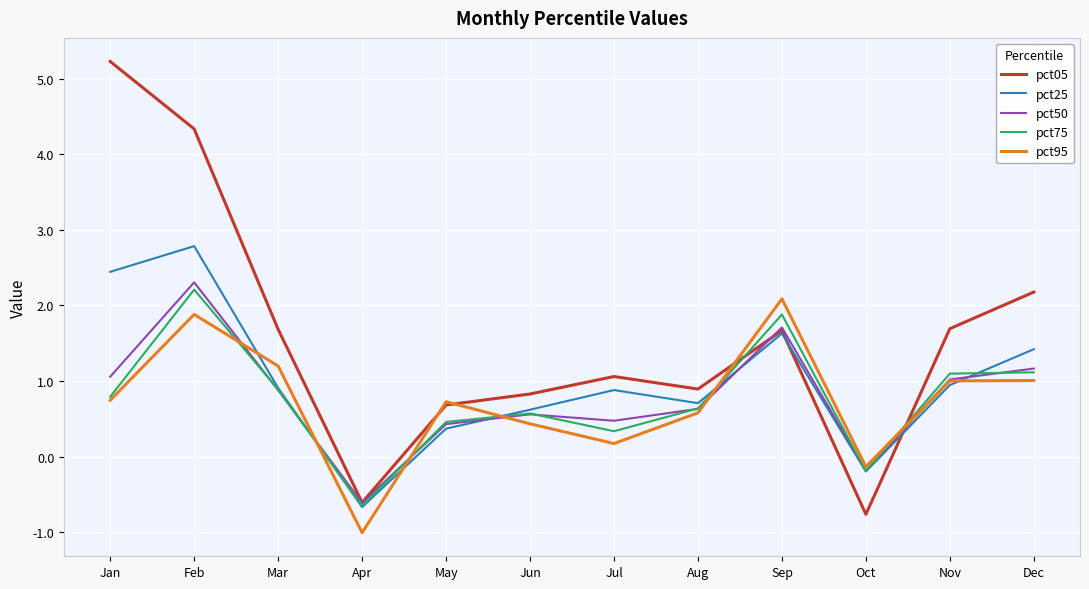

At which label does pct95 first exceed 0?

Jan